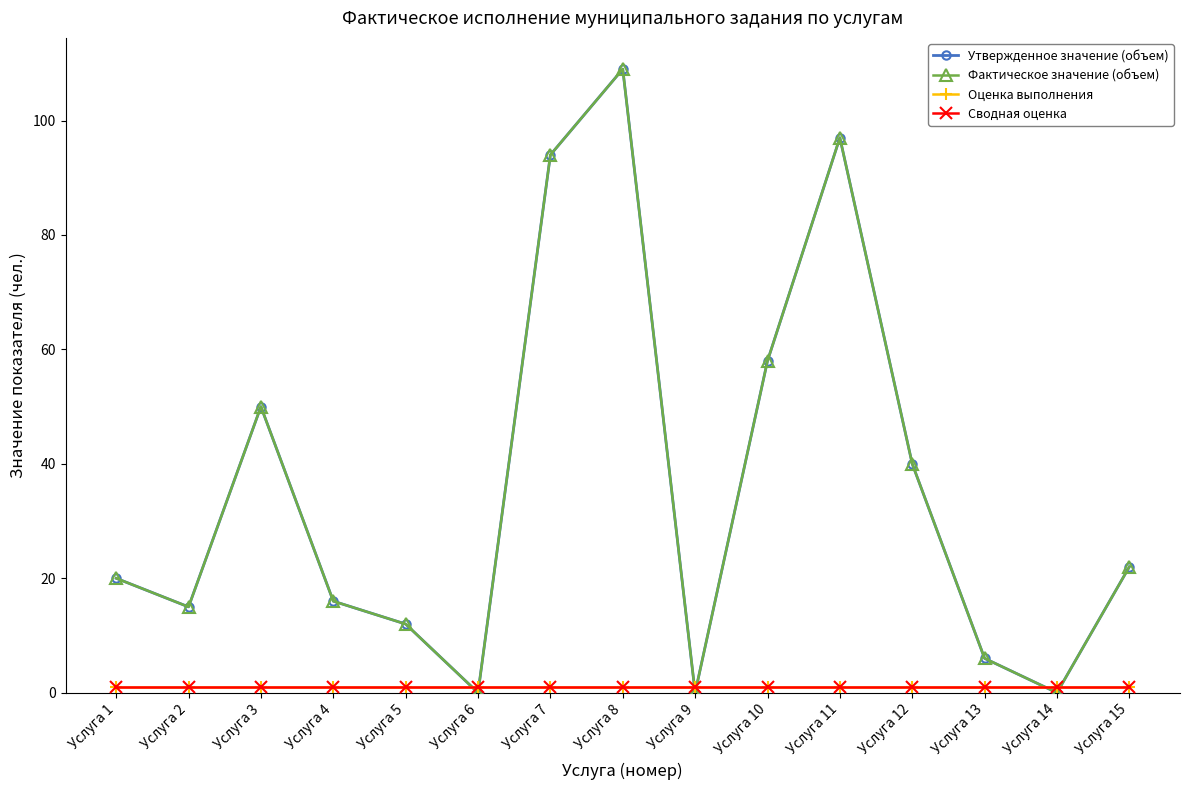

Which series has the widest spread of values?

Утвержденное значение (объем)